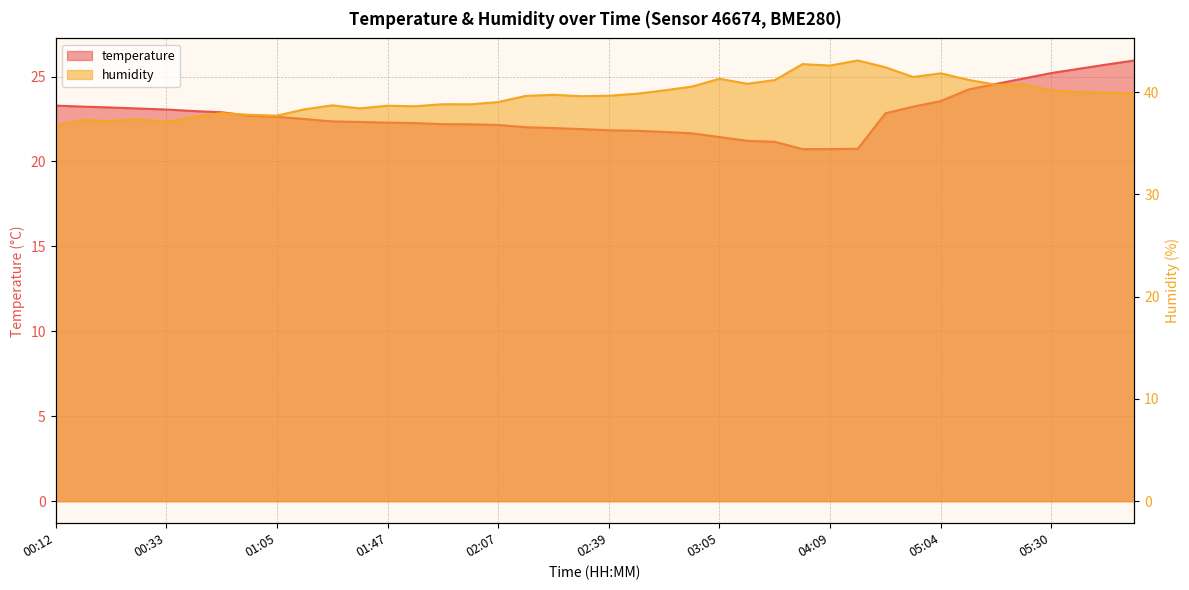

Reading right to left, list all the values displayed in this chart.

temperature: 25.9	25.7	25.5	25.2	24.9	24.6	24.2	23.6	23.2	22.8	20.8	20.7	20.7	21.2	21.2	21.4	21.7	21.7	21.8	21.8	21.9	22.0	22.0	22.1	22.2	22.2	22.3	22.3	22.3	22.4	22.5	22.6	22.7	22.9	23.0	23.1	23.1	23.2	23.2	23.3
humidity: 39.9	40.0	40.0	40.2	40.8	40.7	41.2	41.9	41.5	42.4	43.1	42.6	42.8	41.2	40.8	41.3	40.5	40.2	39.9	39.7	39.6	39.8	39.6	39.0	38.8	38.8	38.6	38.7	38.4	38.7	38.3	37.7	37.8	38.0	37.6	37.1	37.4	37.2	37.3	36.7